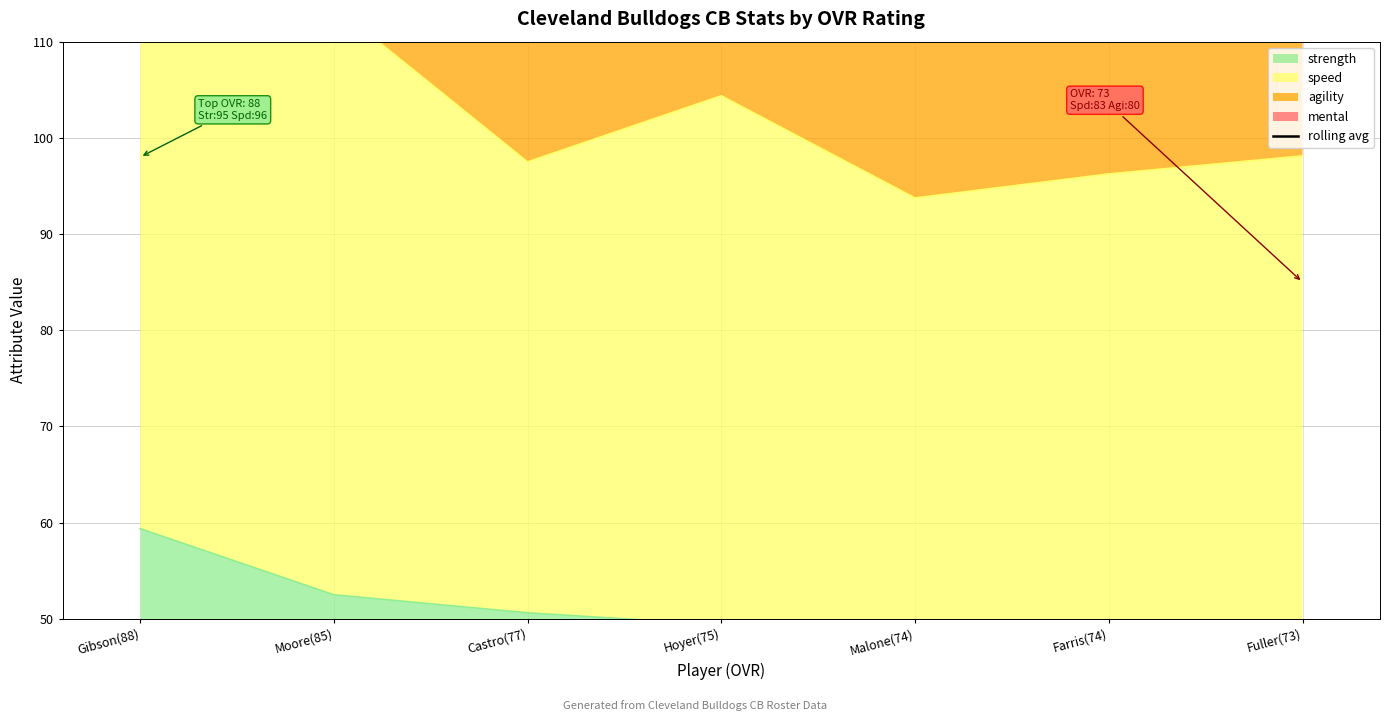

What is the ratio of the value at Malone(74) to the value at Hoyer(75)?

1.0